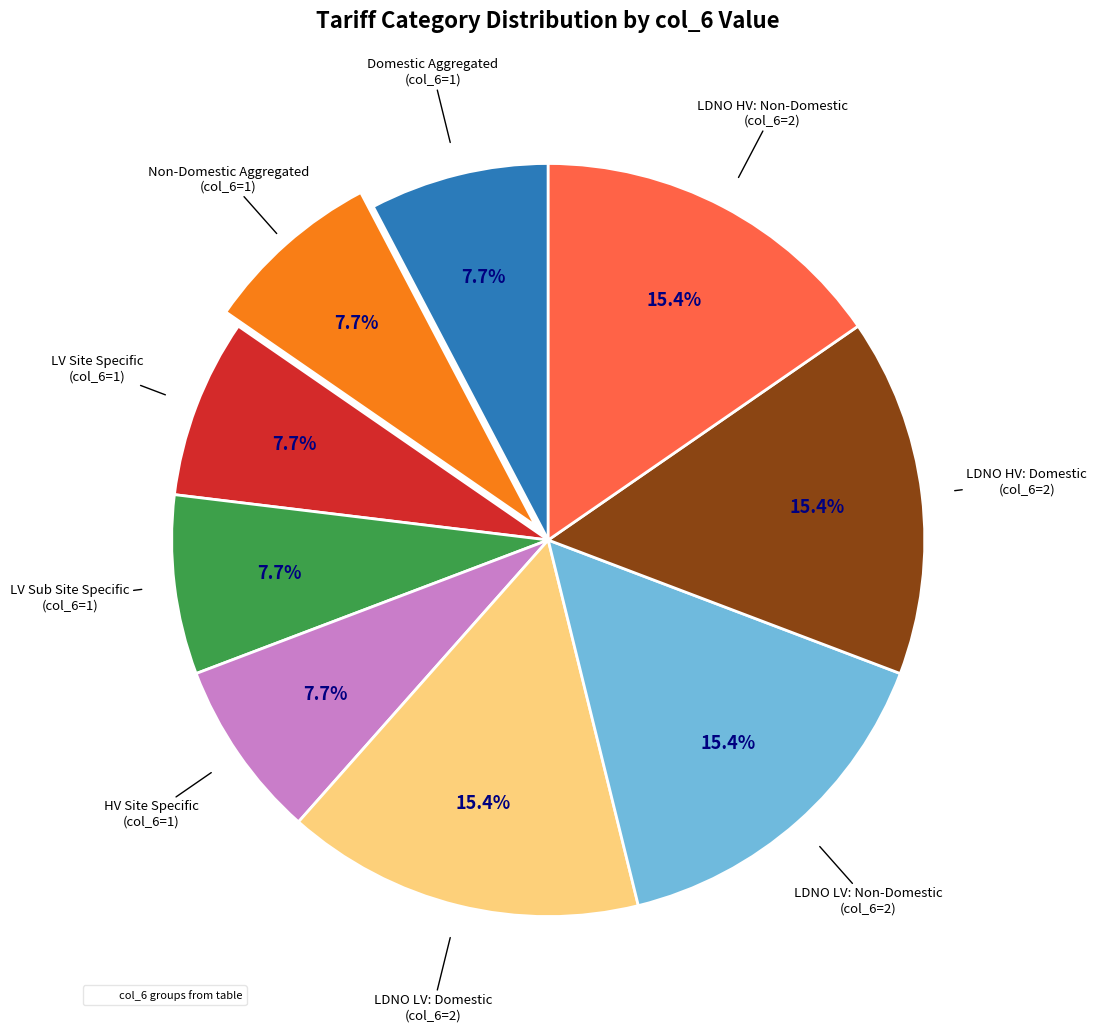

Is there any slice that represents more than half of the pie?

No